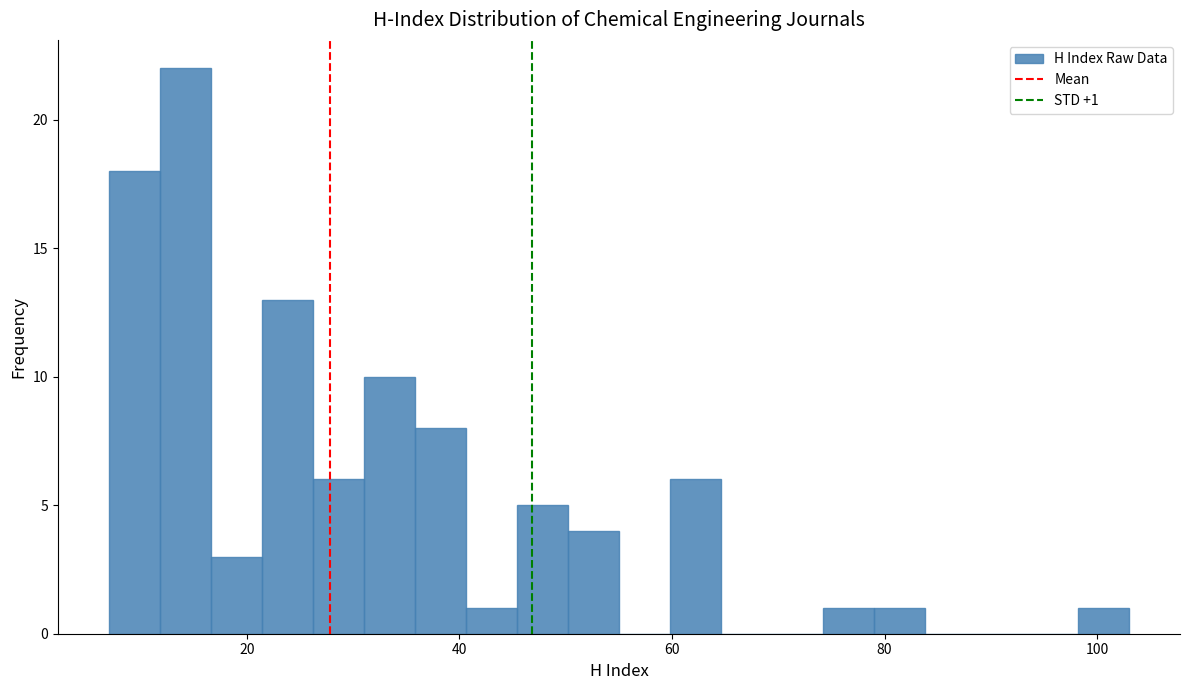

Read against the x-axis, roughly where is the centre of the tallest bar?

14